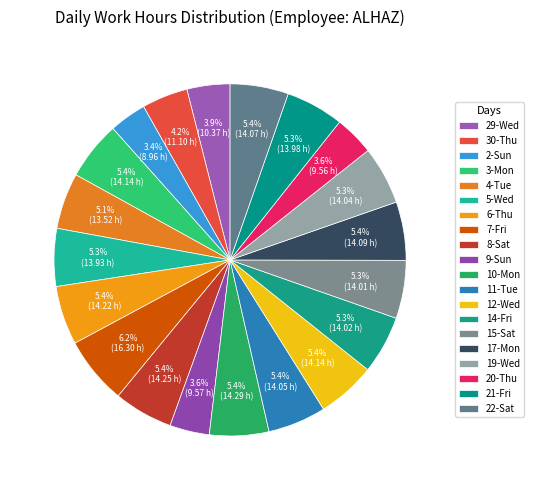

The 9-Sun slice represents 1% of the pie. True or false?

False